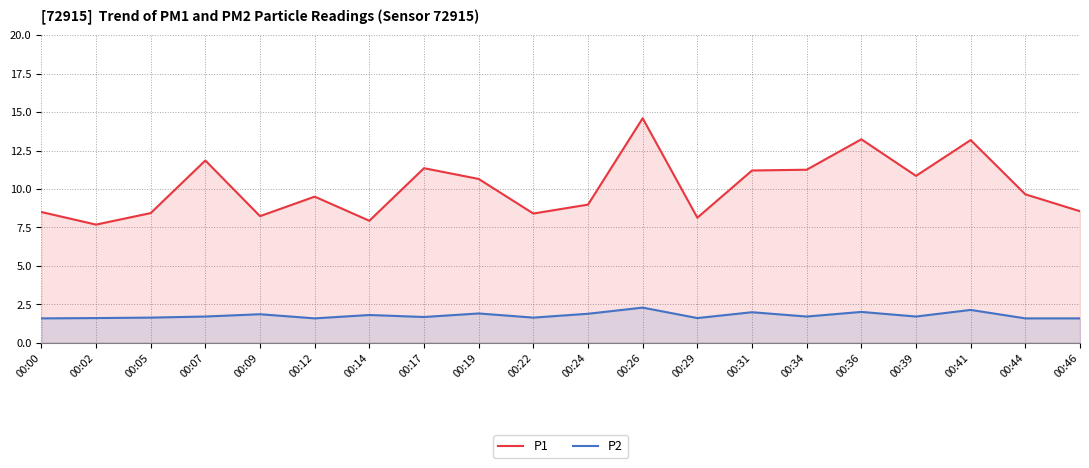

How many interior local peaks does the P1 series have?

6